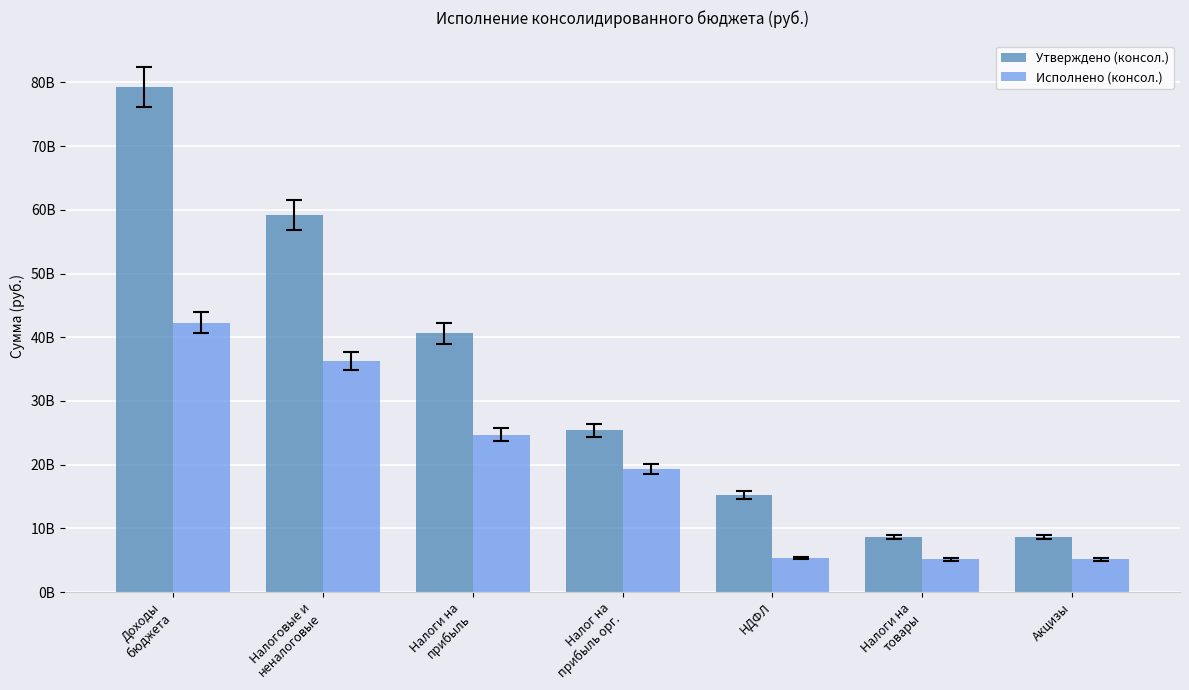

Reading left to right, what are all the values shown in this chart?

Утверждено (консол.): 79312225294.1	59197752788.9	40616841877.1	25376098290.0	15240743587.1	8593806822.0	8593806822.0
Исполнено (консол.): 42281966273.5	36282223783.8	24699279980.4	19345007811.9	5354272168.4	5148340552.9	5148340552.9